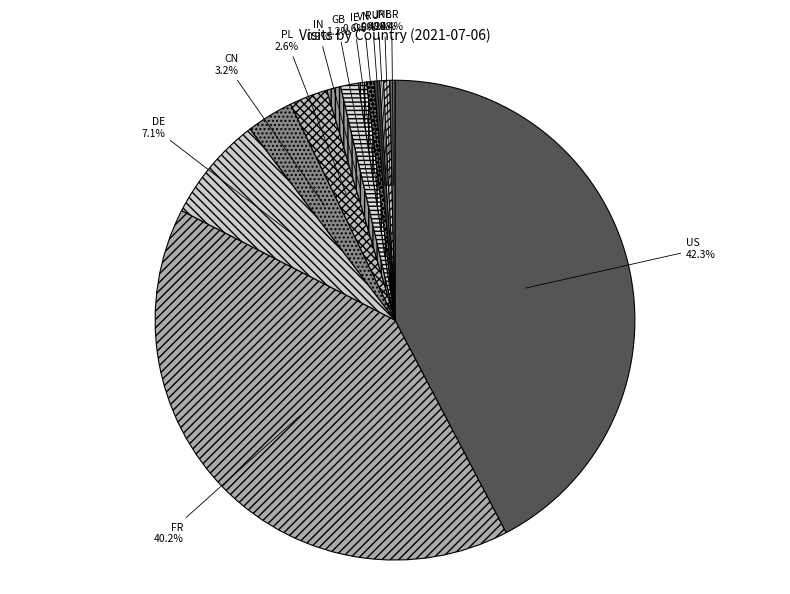

What percentage is the IE slice, to the nearest percent?

1%